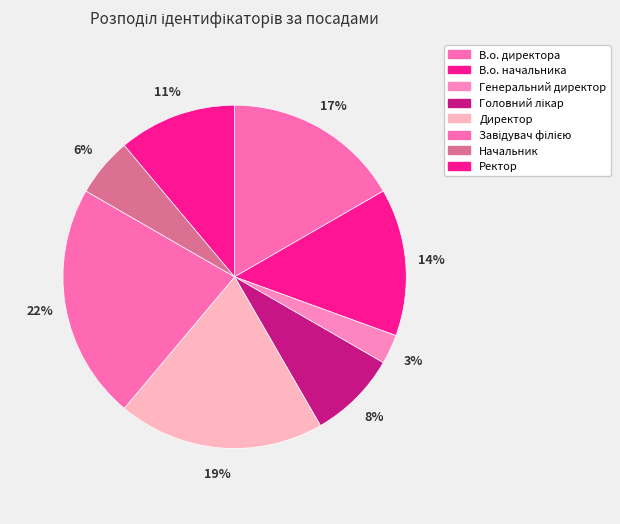

What percentage is the Директор slice, to the nearest percent?

19%